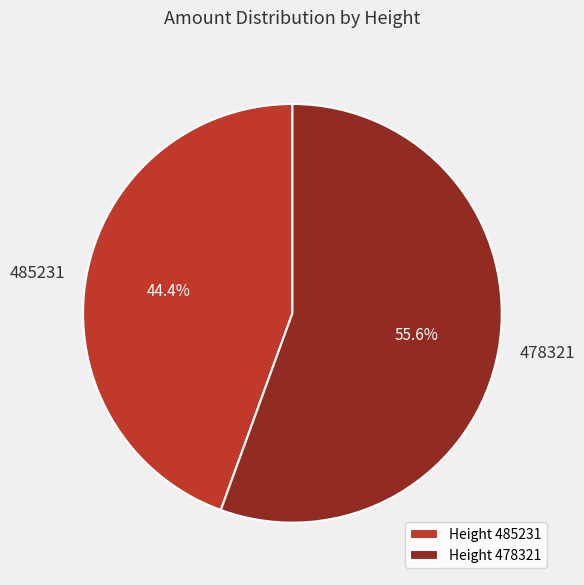

What is the smallest slice in the pie chart?

485231